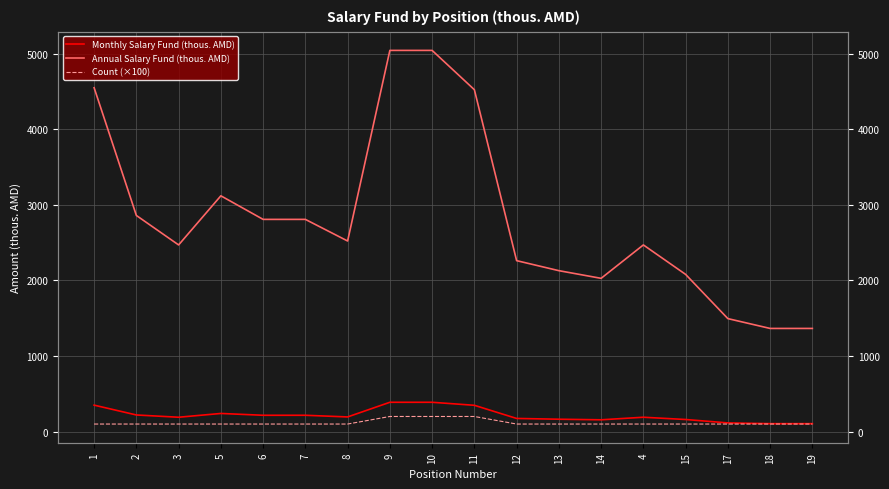

At how many categories does at least one series exceed 1149?

18